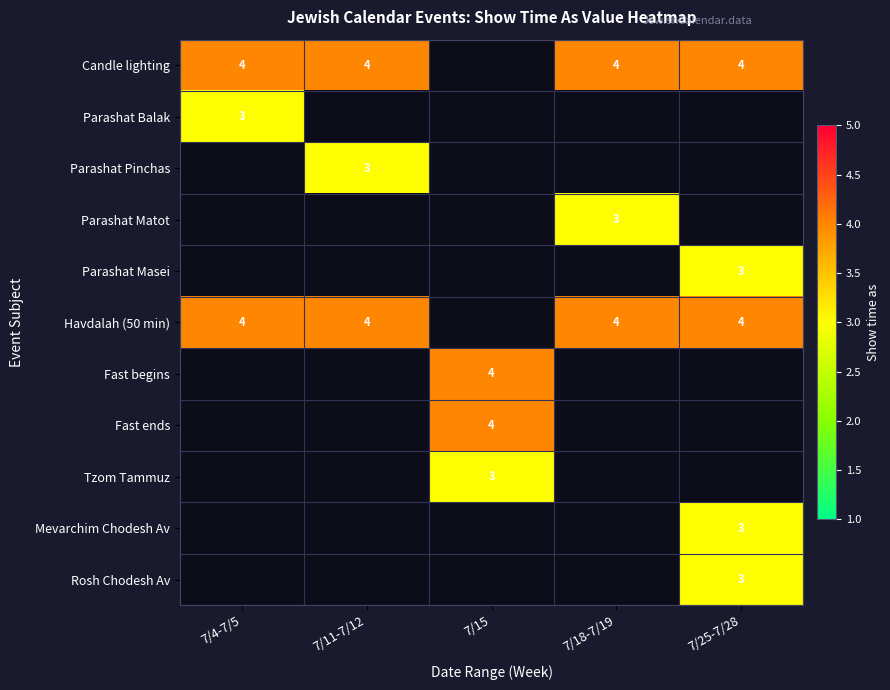

Is it true that Parashat Masei equals 3 at 7/25-7/28?

True